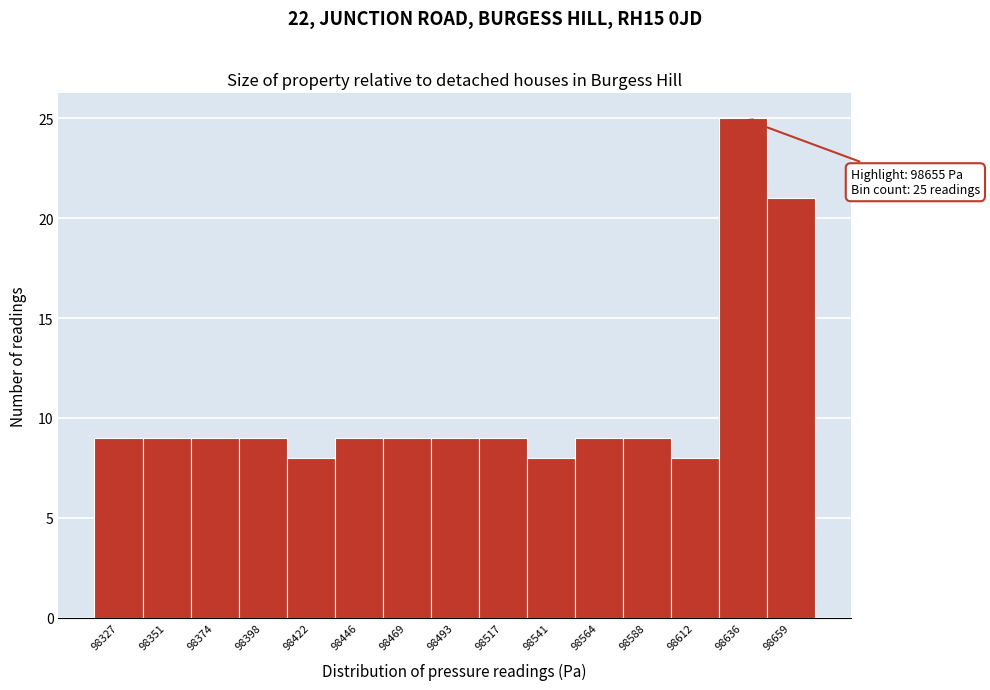

Reading right to left, extract all data points from this chart.

98659=21	98636=25	98612=8	98588=9	98564=9	98541=8	98517=9	98493=9	98469=9	98446=9	98422=8	98398=9	98374=9	98351=9	98327=9